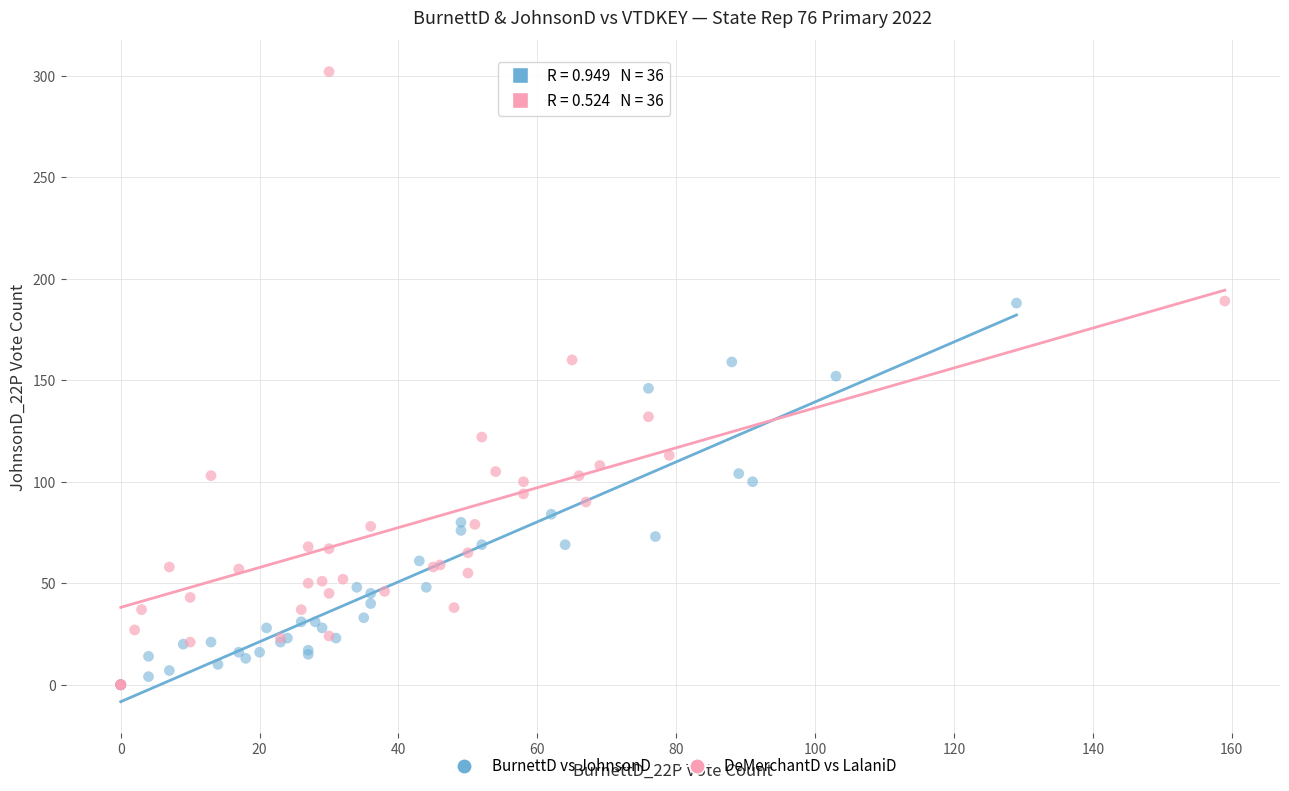

What are all the series names shown in the legend?

BurnettD vs JohnsonD, DeMerchantD vs LalaniD